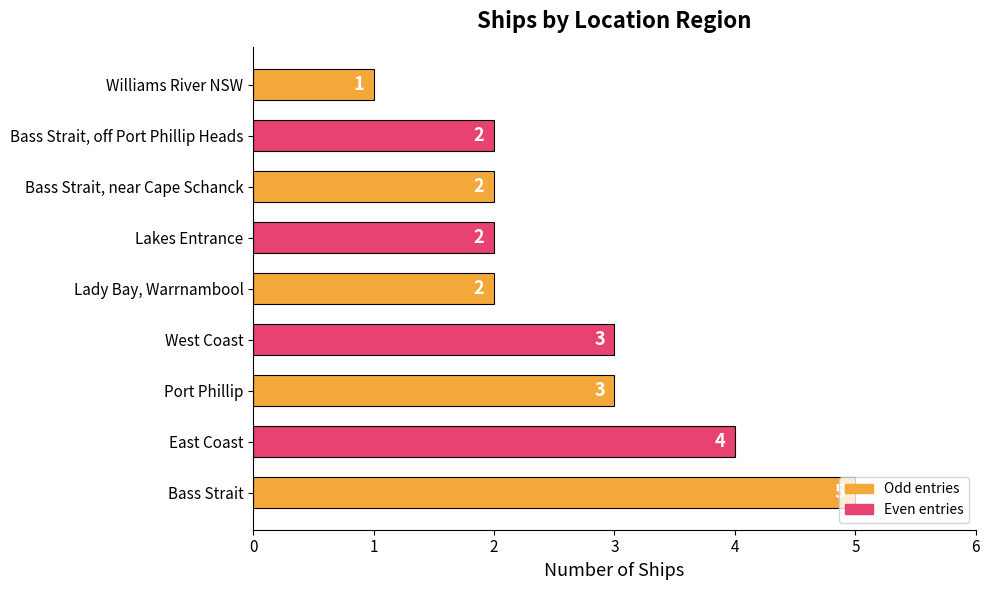

At which category does the chart reach its minimum across all series?

Williams River NSW